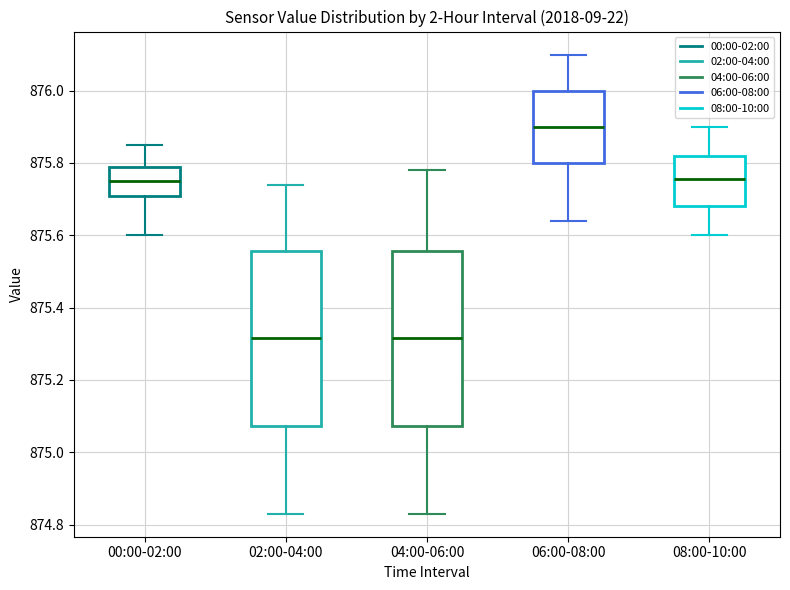

Reading left to right, read every box against the y-axis: the position of its median line, the range the box covers, and the ends of its whiskers. The values are not printed on the chart, so give them approximately, as read against the axis.

00:00-02:00: median 875.76, box 875.72 to 875.80, whiskers 875.60 to 875.86
02:00-04:00: median 875.32, box 875.08 to 875.56, whiskers 874.84 to 875.74
04:00-06:00: median 875.32, box 875.08 to 875.56, whiskers 874.84 to 875.78
06:00-08:00: median 875.90, box 875.80 to 876.00, whiskers 875.64 to 876.10
08:00-10:00: median 875.76, box 875.68 to 875.82, whiskers 875.60 to 875.90